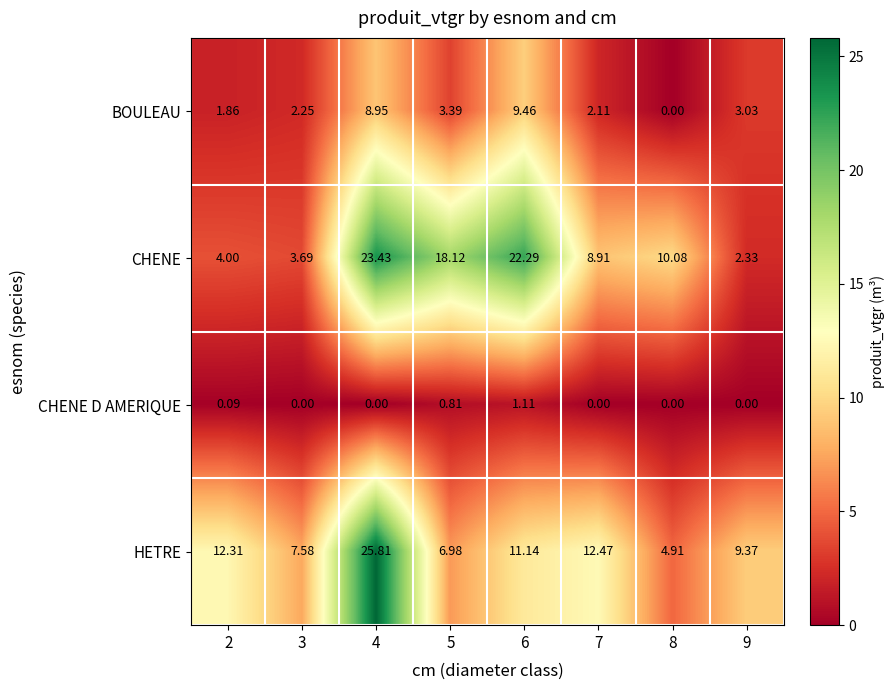

Which series changed the most between 4 and 8?

HETRE